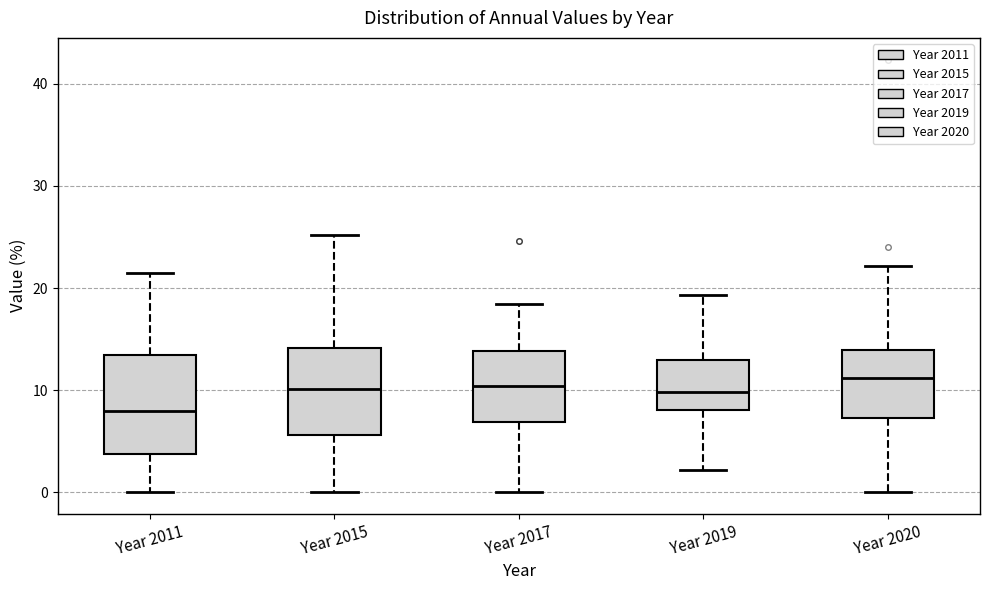

Comparing the boxes themselves (not the whiskers), which one is the tallest?

Year 2011